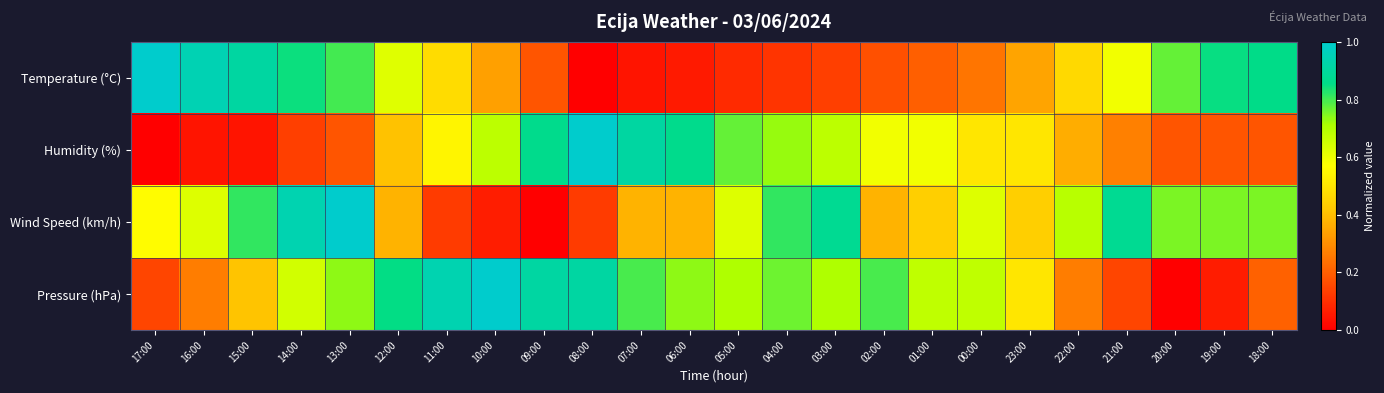

Which series has the widest spread of values?

Temperature (°C)